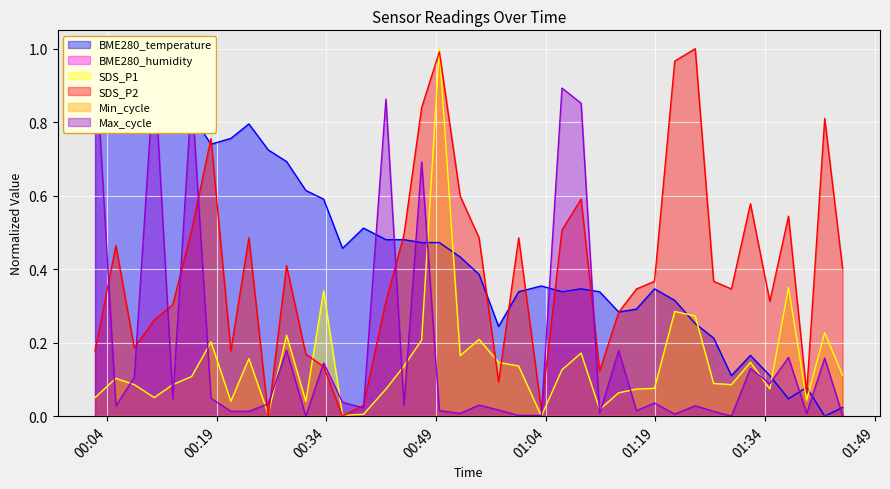

Which series has the largest range (max minus min)?

BME280_temperature